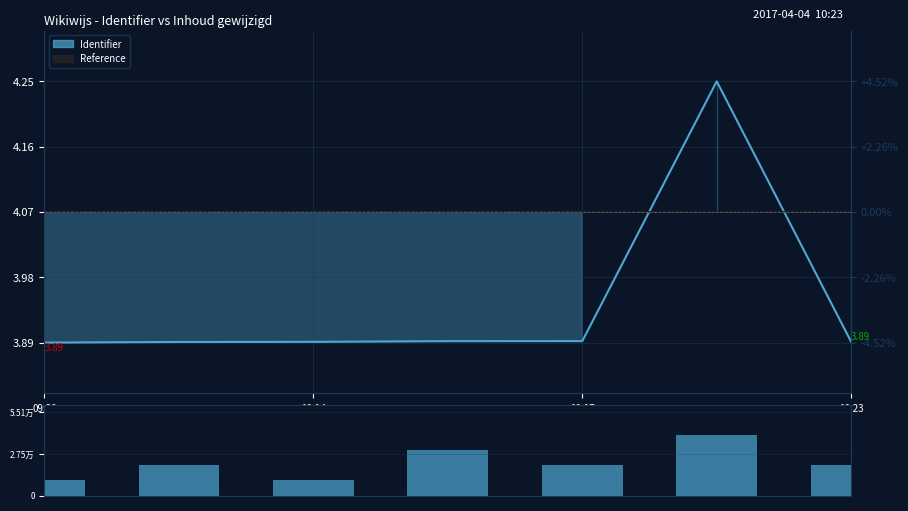

True or false: Count has a value of 0.7 at 10:23.

False